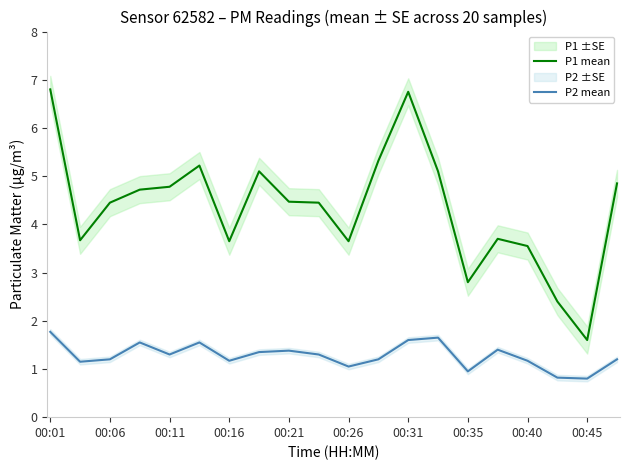

True or false: P2 mean has a value of 0.5 at 00:35.

False